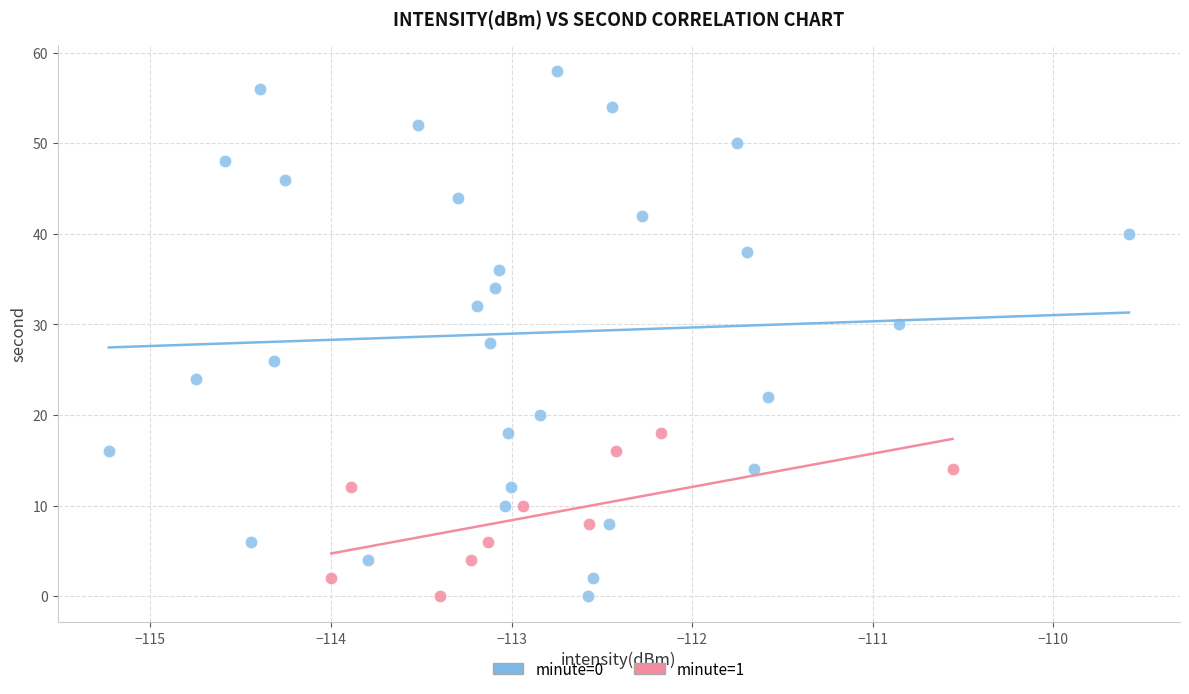

Which series has the largest Y range (max minus min)?

minute=0